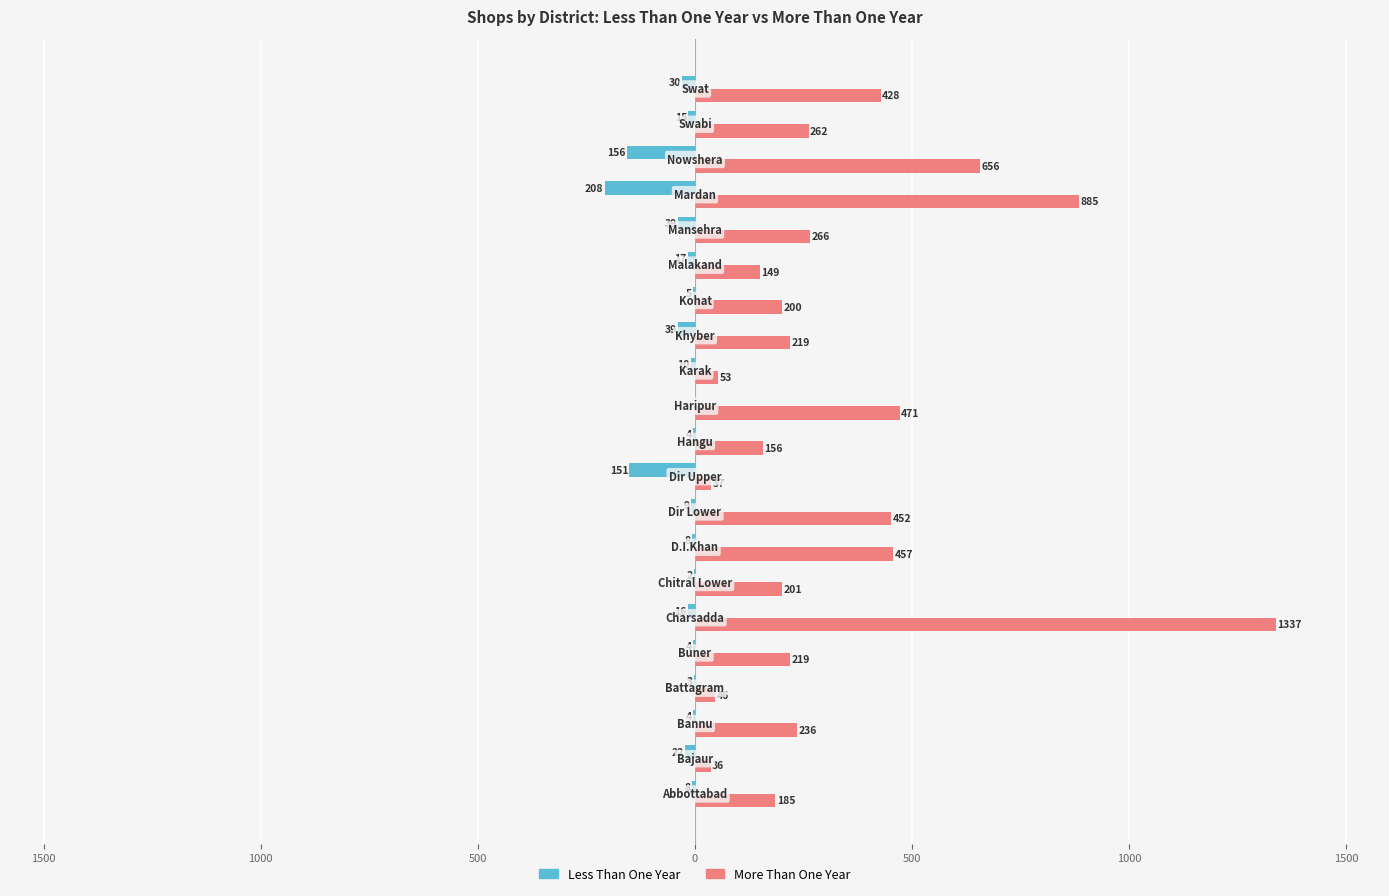

What are all the series names shown in the legend?

Less Than One Year, More Than One Year